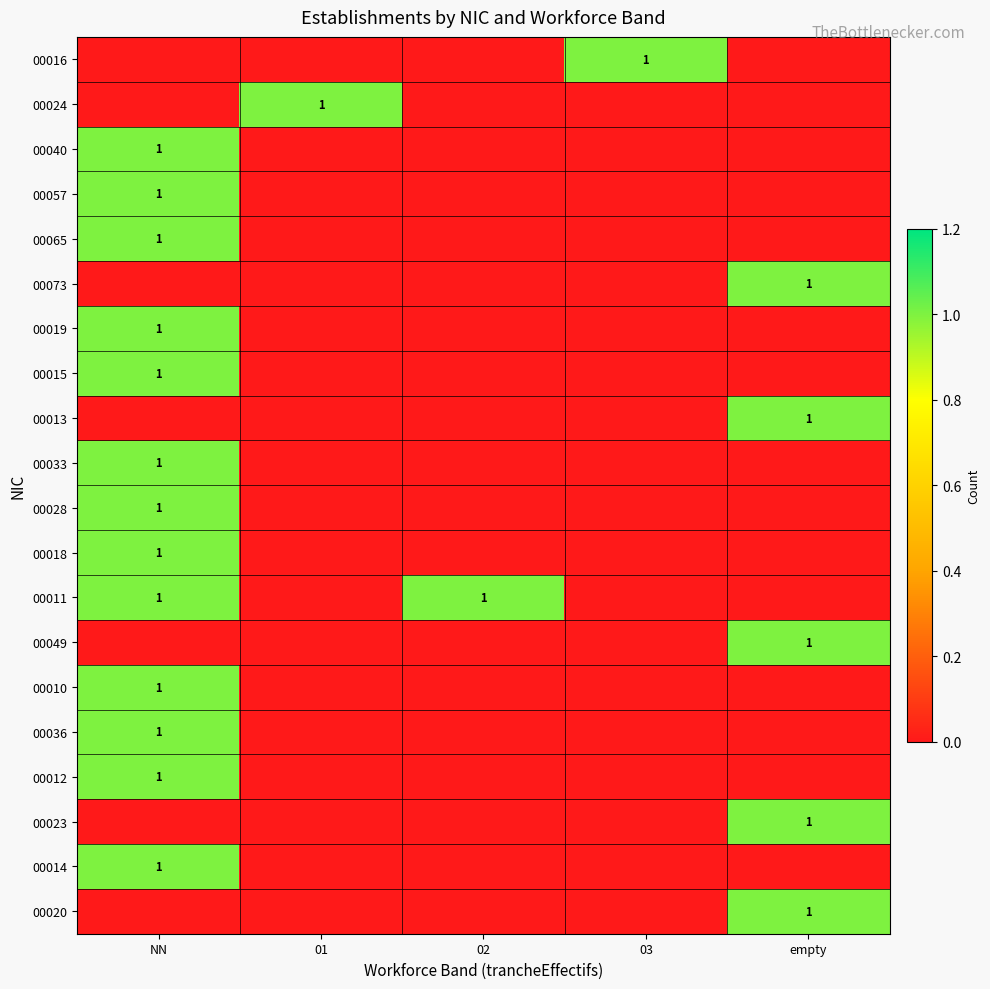

List the labels in order of 00010 value, largest first.

NN, 01, 02, 03, empty